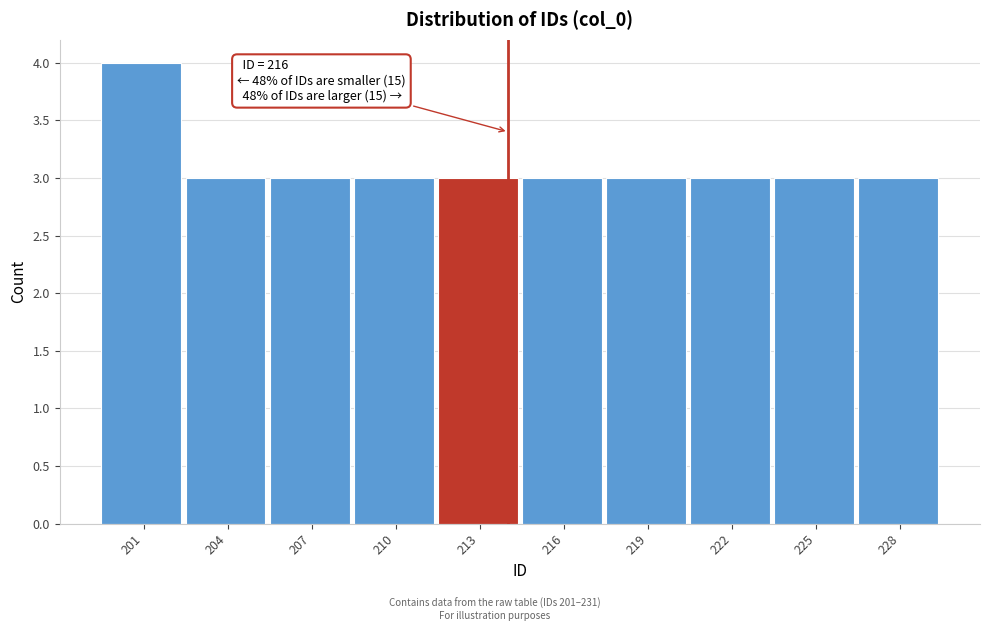

Reading left to right, extract all data points from this chart.

4	3	3	3	3	3	3	3	3	3